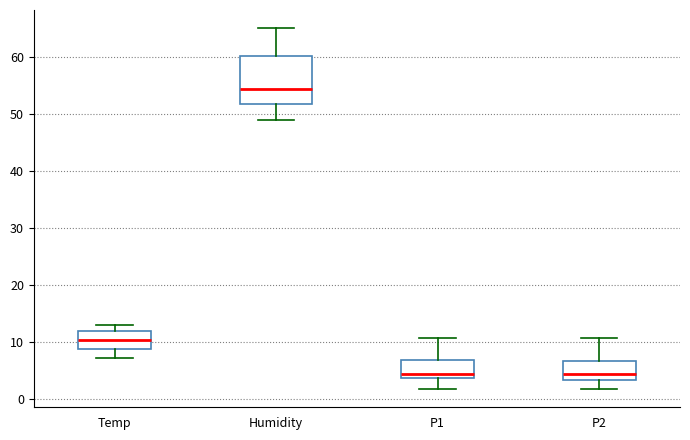

Which box's median line is the highest?

Humidity